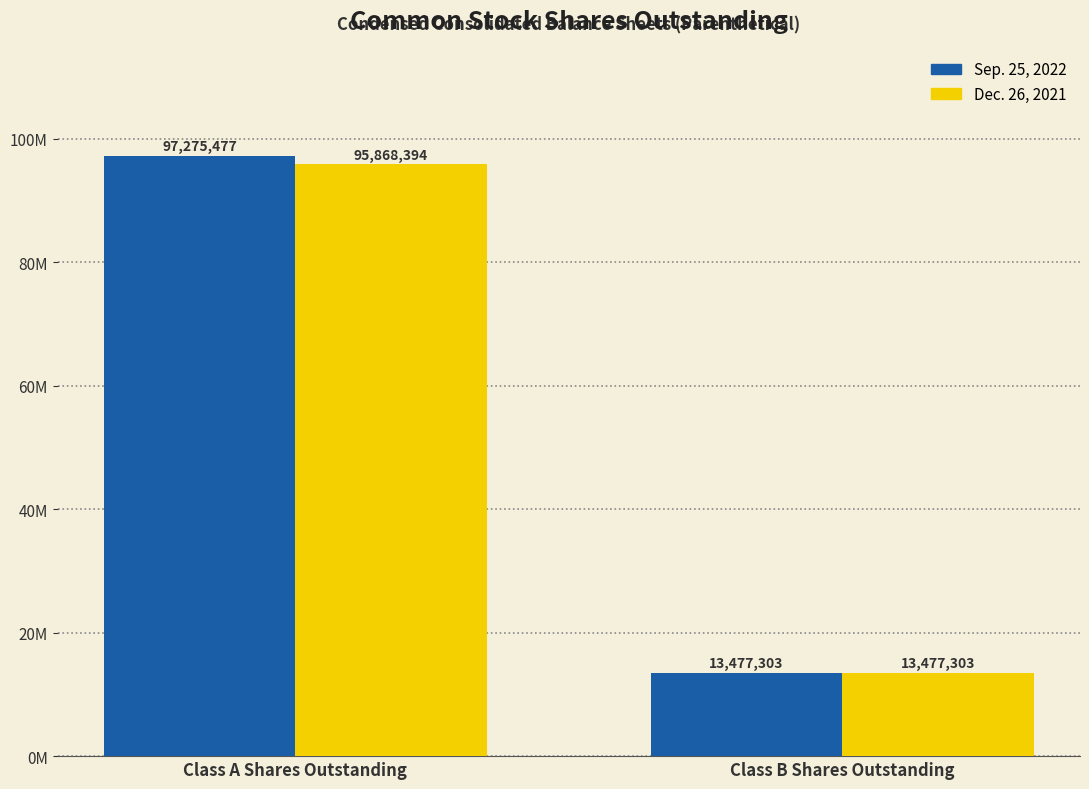

List the series in order of their overall mean, lowest first.

Dec. 26, 2021, Sep. 25, 2022